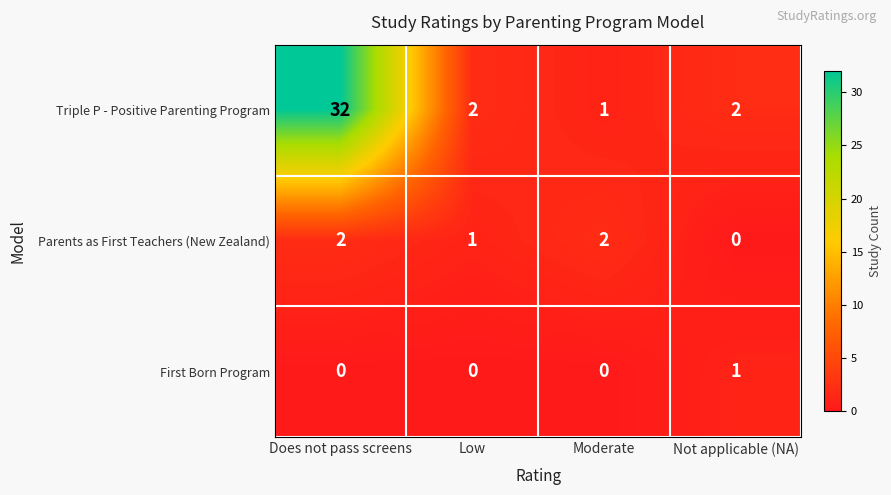

The value of Triple P - Positive Parenting Program at Moderate is 1. True or false?

True